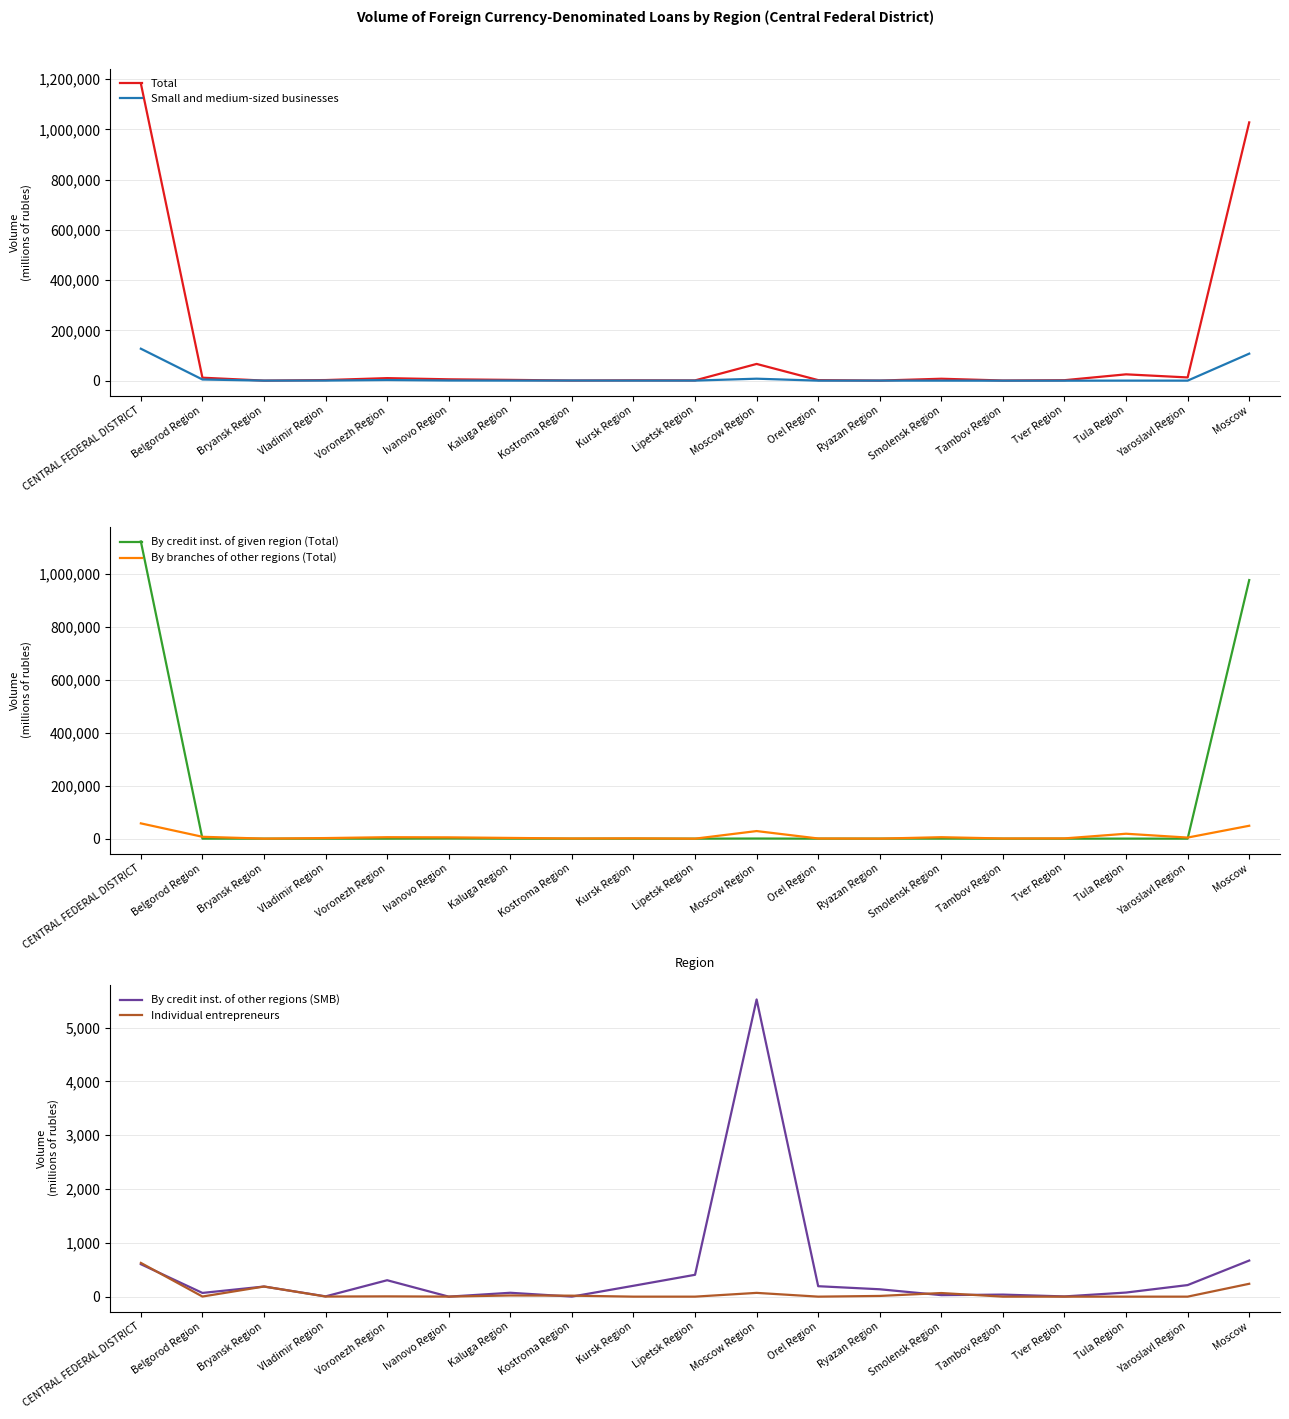

Between Bryansk Region and Kostroma Region, which series saw the biggest shift?

By branches of other regions (Total)